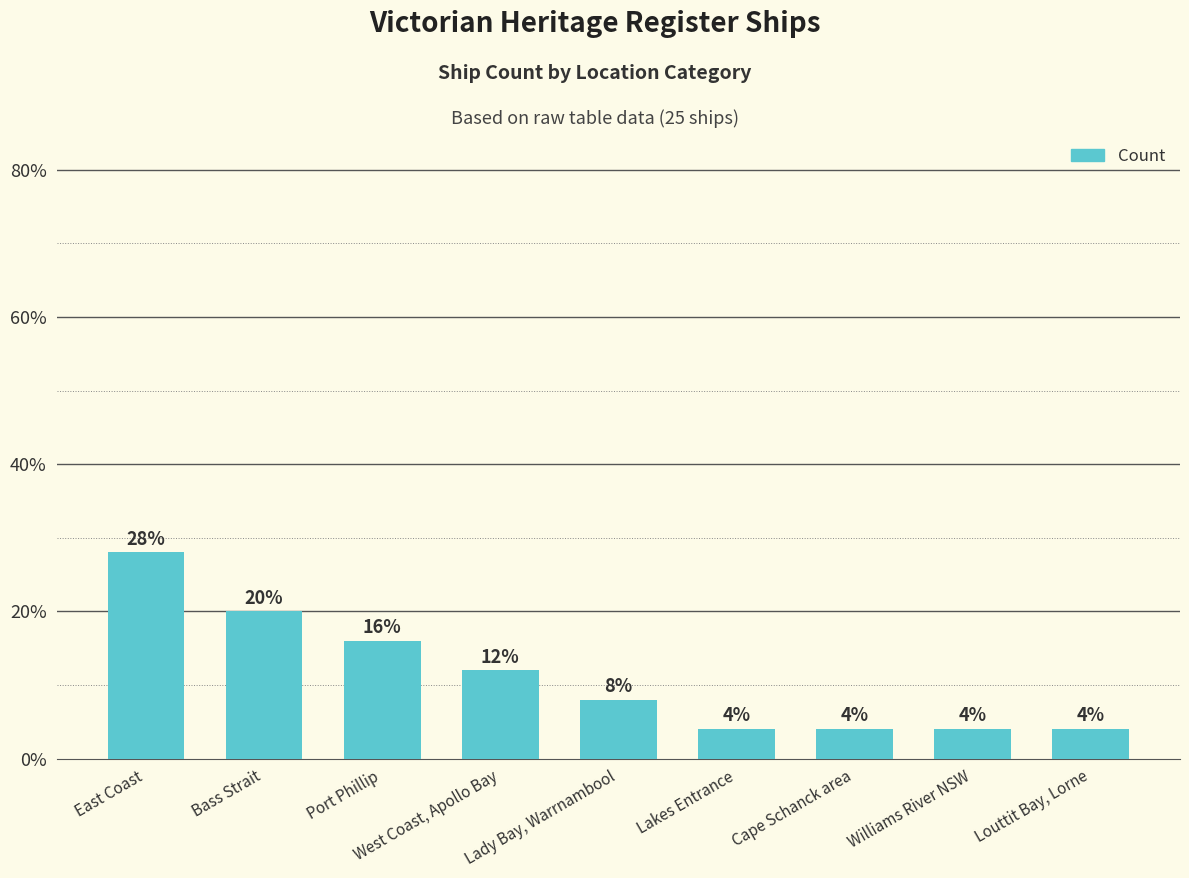

Rank the categories by value from highest to lowest.

East Coast, Bass Strait, Port Phillip, West Coast, Apollo Bay, Lady Bay, Warrnambool, Lakes Entrance, Cape Schanck area, Williams River NSW, Louttit Bay, Lorne